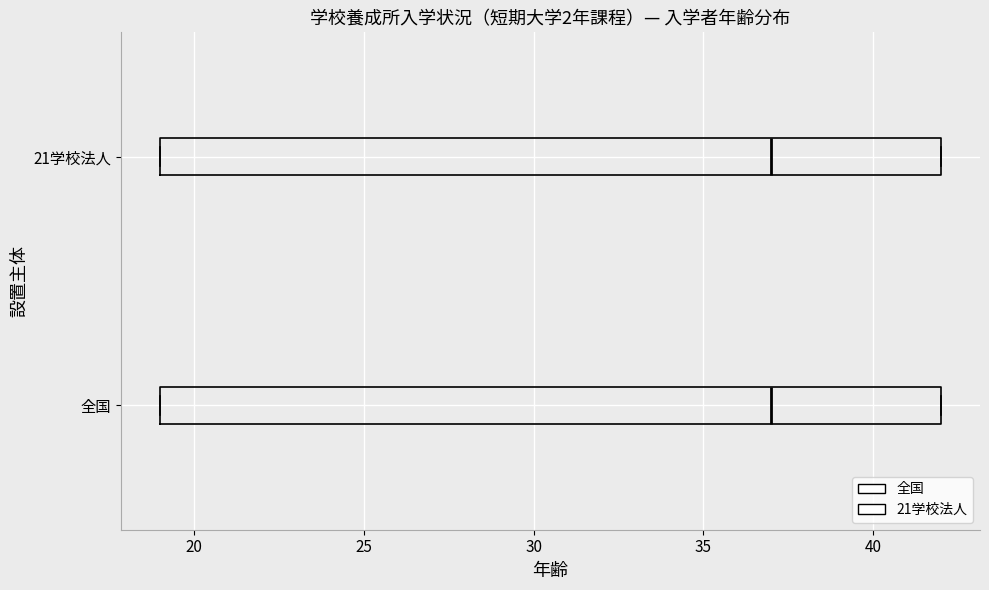

Reading bottom to top, transcribe this box plot: for each box, give where its median line is, the range the box spans, and where its two whiskers end, as read against the x-axis. The values are not printed on the chart, so give them approximately, as read against the axis.

全国: median 37, box 19 to 42, whiskers 19 to 42
21学校法人: median 37, box 19 to 42, whiskers 19 to 42